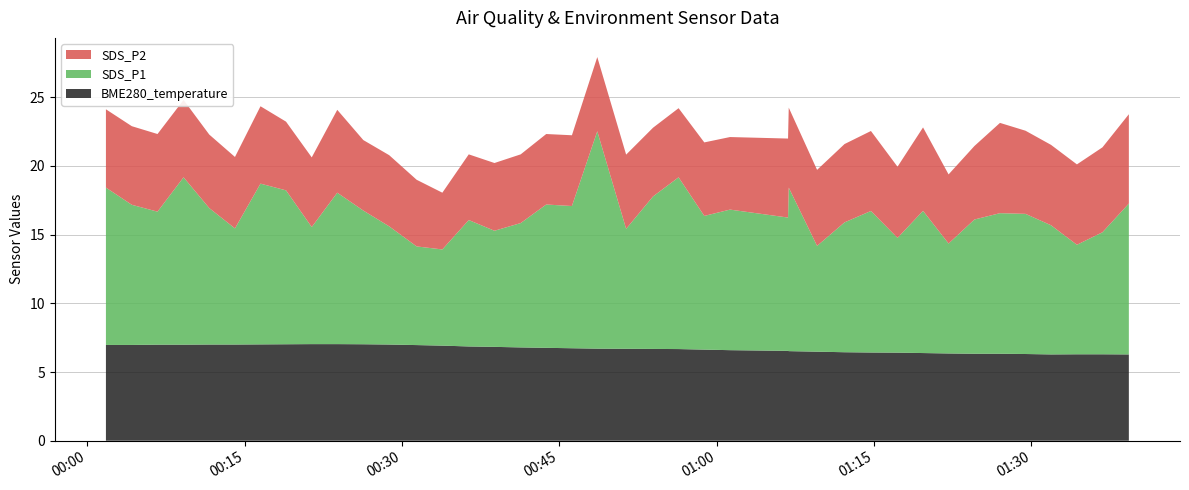

Reading right to left, what are all the values shown in this chart?

SDS_P1: 11.0	8.9	8.0	9.4	10.2	10.2	9.8	8.0	10.3	8.3	10.3	9.4	7.7	11.9	9.7	10.2	9.7	12.5	11.1	8.7	15.8	10.3	10.4	9.1	8.4	9.2	7.0	7.2	8.6	9.7	11.0	8.5	11.2	11.7	8.4	9.9	12.2	9.7	10.2	11.4
SDS_P2: 6.5	6.2	5.8	5.8	6.0	6.6	5.3	5.0	6.1	5.2	5.8	5.7	5.5	5.8	5.8	5.3	5.3	5.0	5.0	5.4	5.4	5.2	5.1	5.0	4.9	4.8	4.1	4.8	5.2	5.1	6.0	5.1	5.0	5.6	5.2	5.3	5.6	5.7	5.7	5.7
BME280_temperature: 6.3	6.3	6.3	6.3	6.3	6.3	6.3	6.3	6.4	6.4	6.4	6.4	6.5	6.5	6.5	6.6	6.6	6.7	6.7	6.7	6.7	6.7	6.8	6.8	6.8	6.9	6.9	7.0	7.0	7.0	7.0	7.0	7.0	7.0	7.0	7.0	7.0	7.0	7.0	7.0